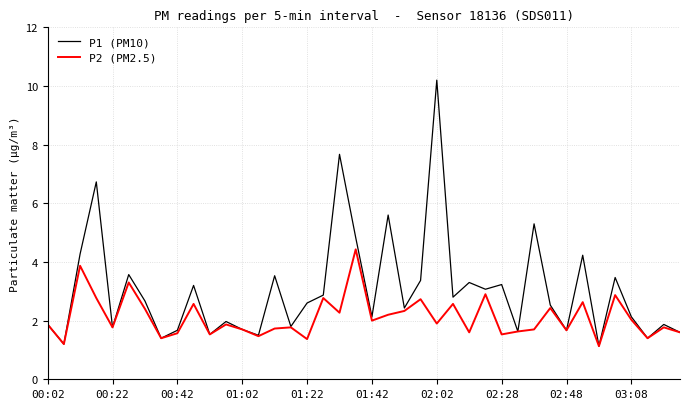

Which series has the largest total across all categories?

P1 (PM10)